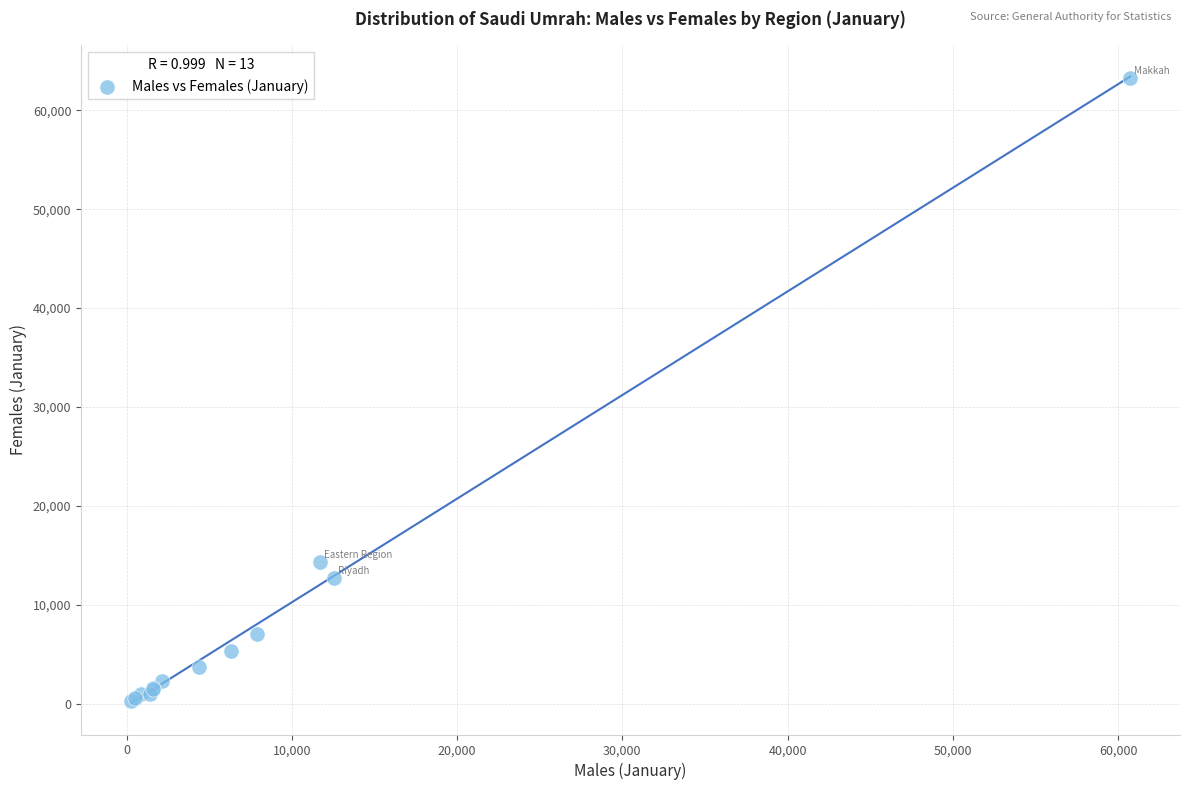

What Y value in the scatter plot is closest to 31788?

14339